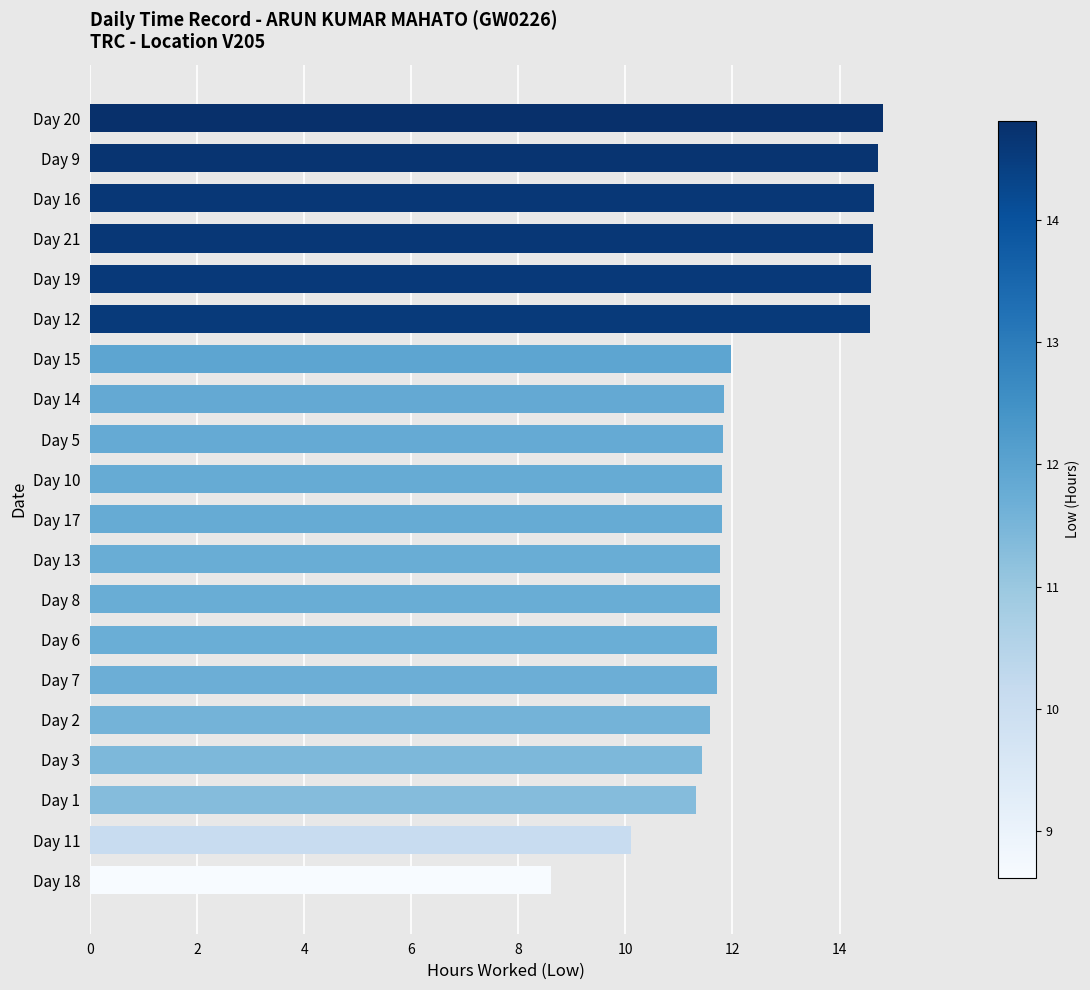

What is the maximum value shown in the chart?

14.8